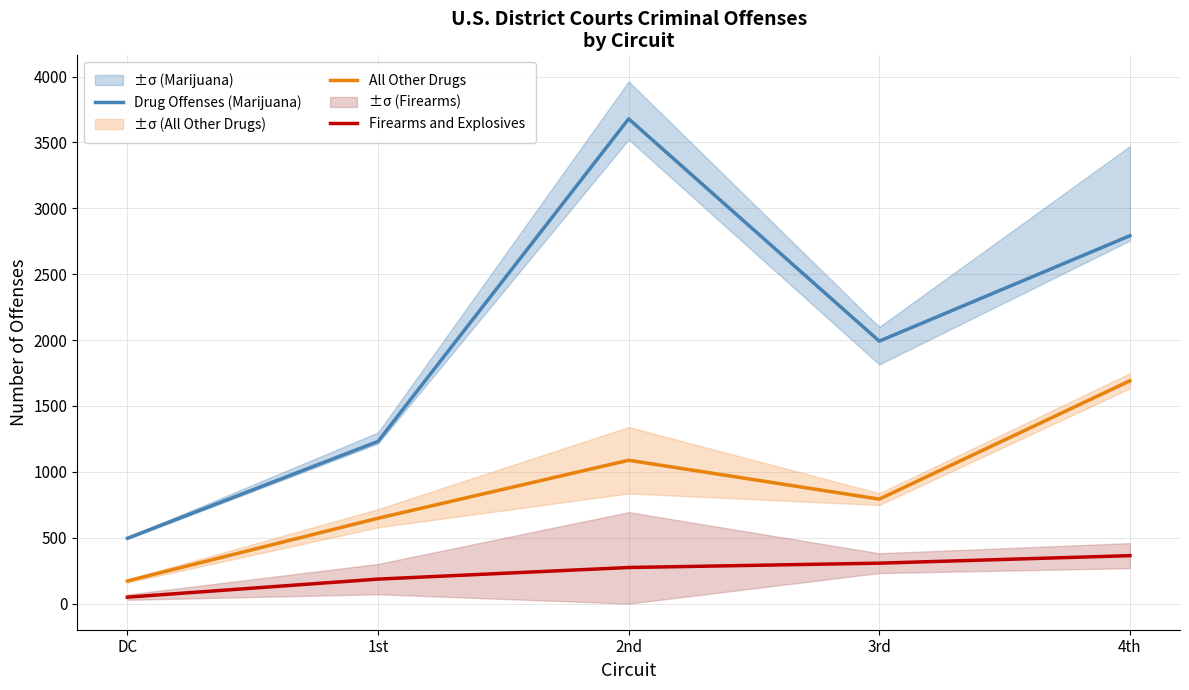

True or false: Firearms and Explosives has more than 0 interior local peaks.

False